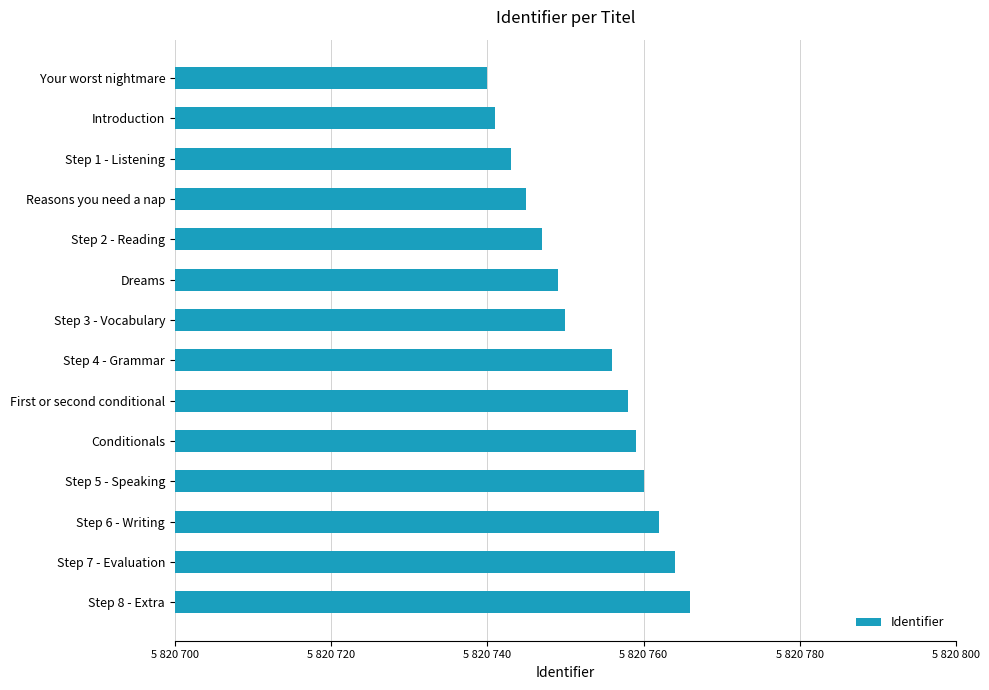

Are the bars horizontal?

Yes